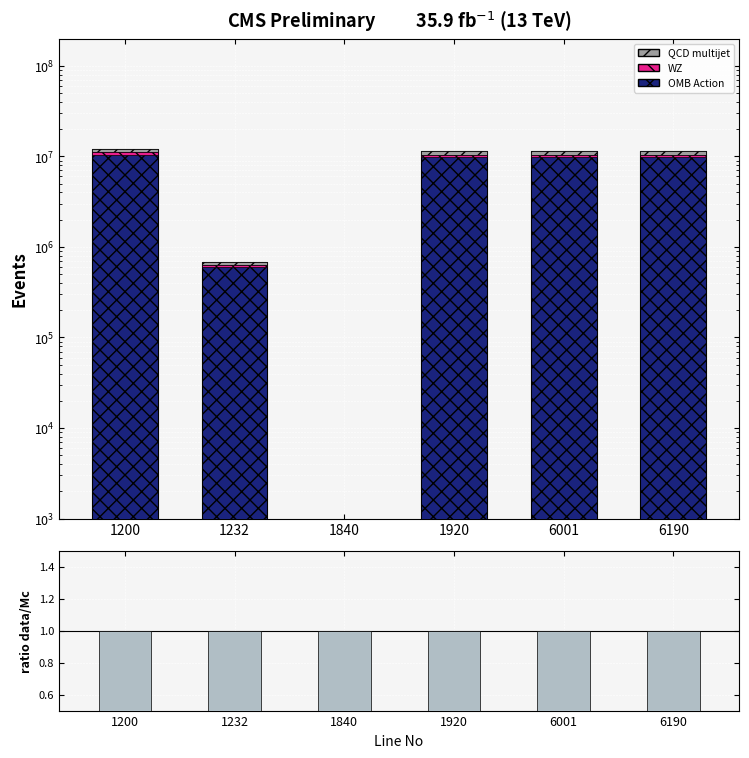

Is the value of QCD multijet at 6190 greater than the value of OMB Action at 1200?

No